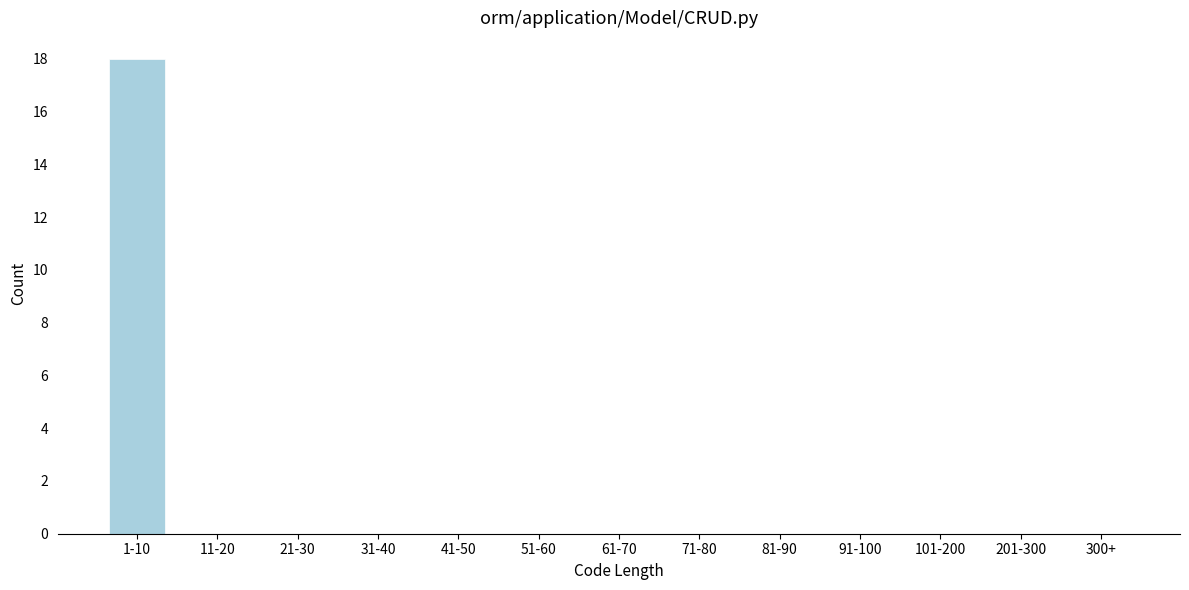

Reading right to left, transcribe all the data shown in this chart.

300+=0	201-300=0	101-200=0	91-100=0	81-90=0	71-80=0	61-70=0	51-60=0	41-50=0	31-40=0	21-30=0	11-20=0	1-10=18